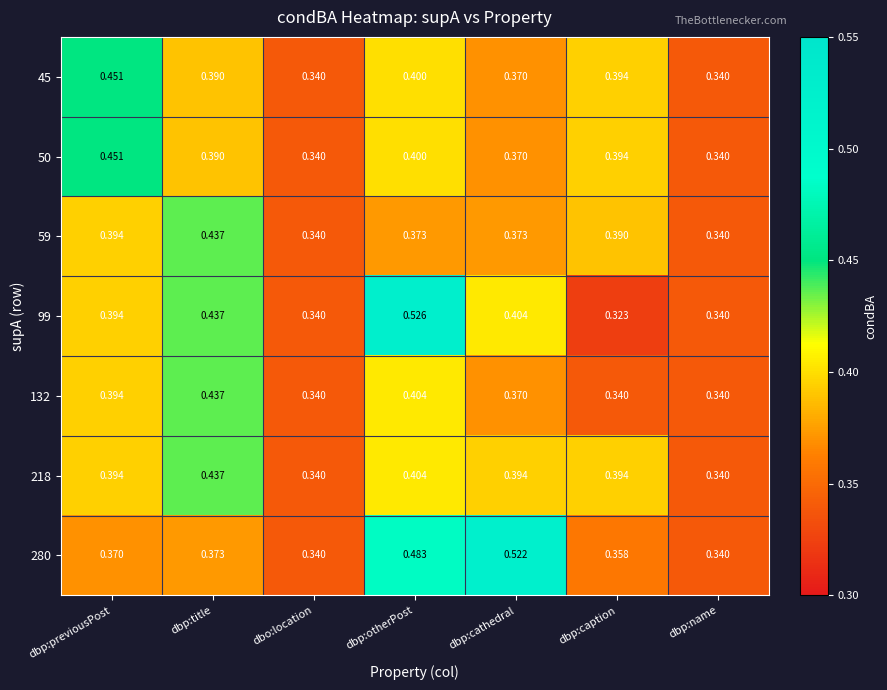

Which category has the highest value in the 45 series?

dbp:previousPost